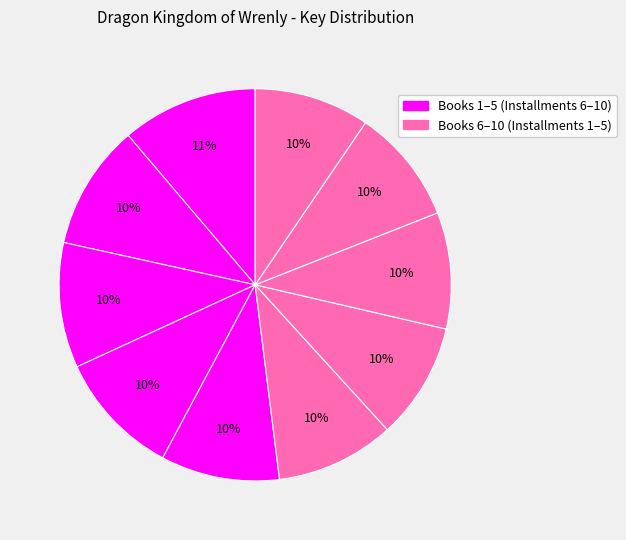

How many slices are in this pie chart?

10